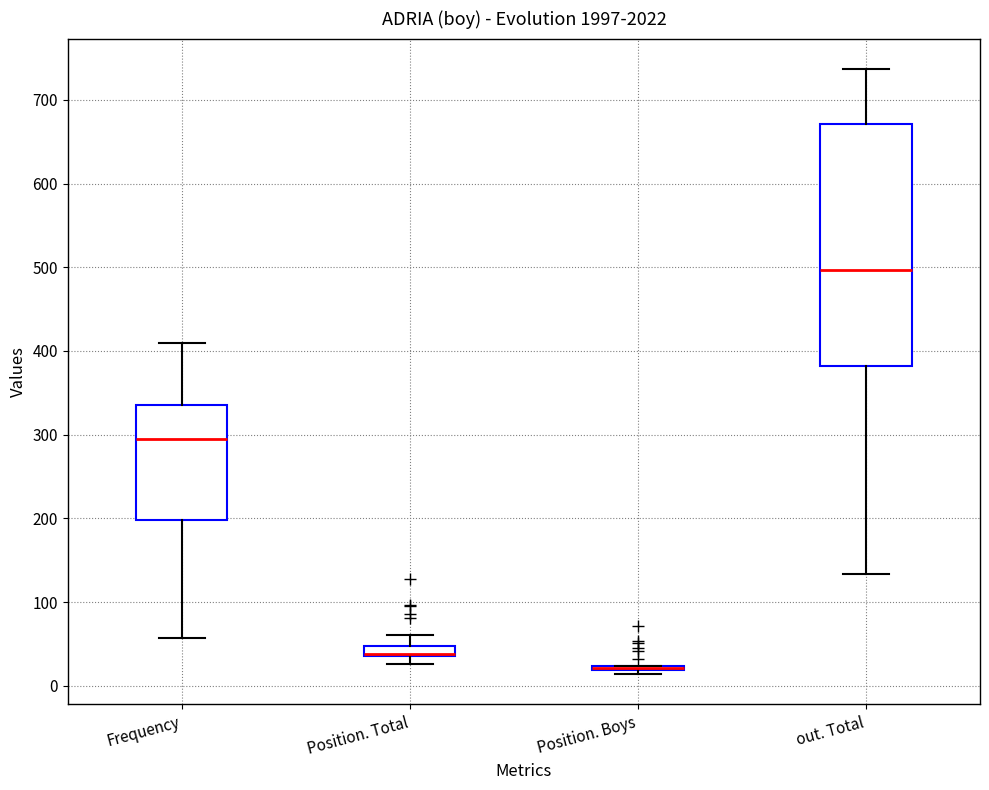

Where does the upper whisker of the box for Frequency end on the y-axis? The values are not printed on the chart, so give them approximately, as read against the axis.

410